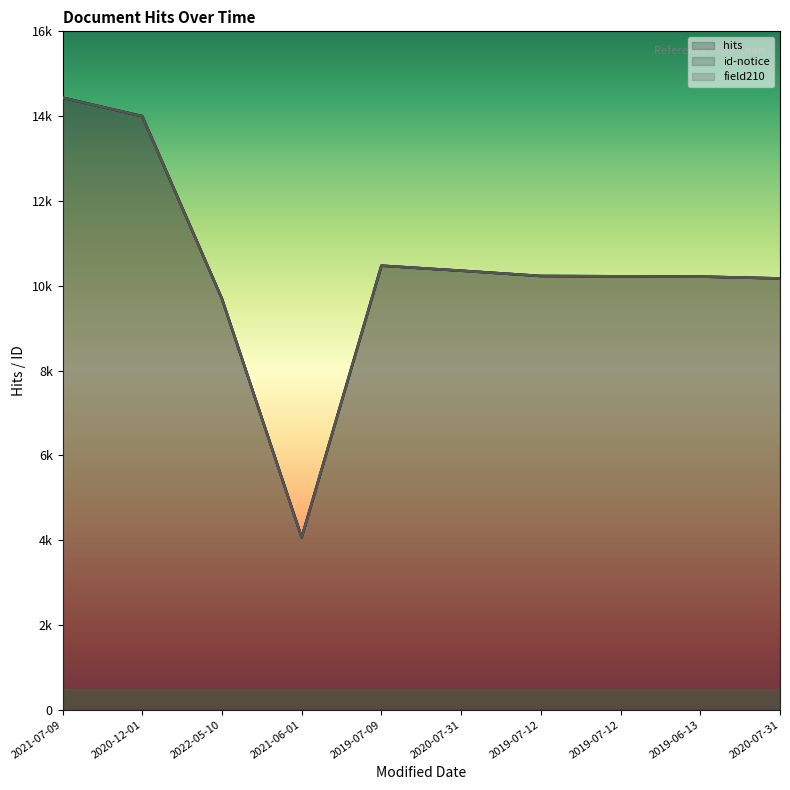

True or false: field210 and id-notice cross at least once.

False